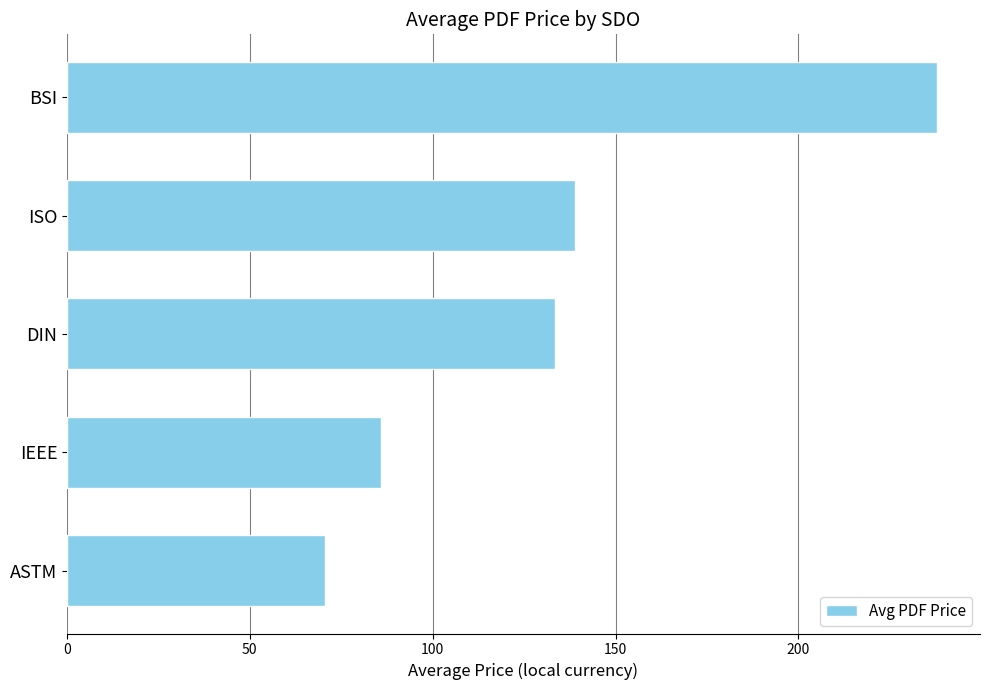

What is the smallest value displayed?

70.5